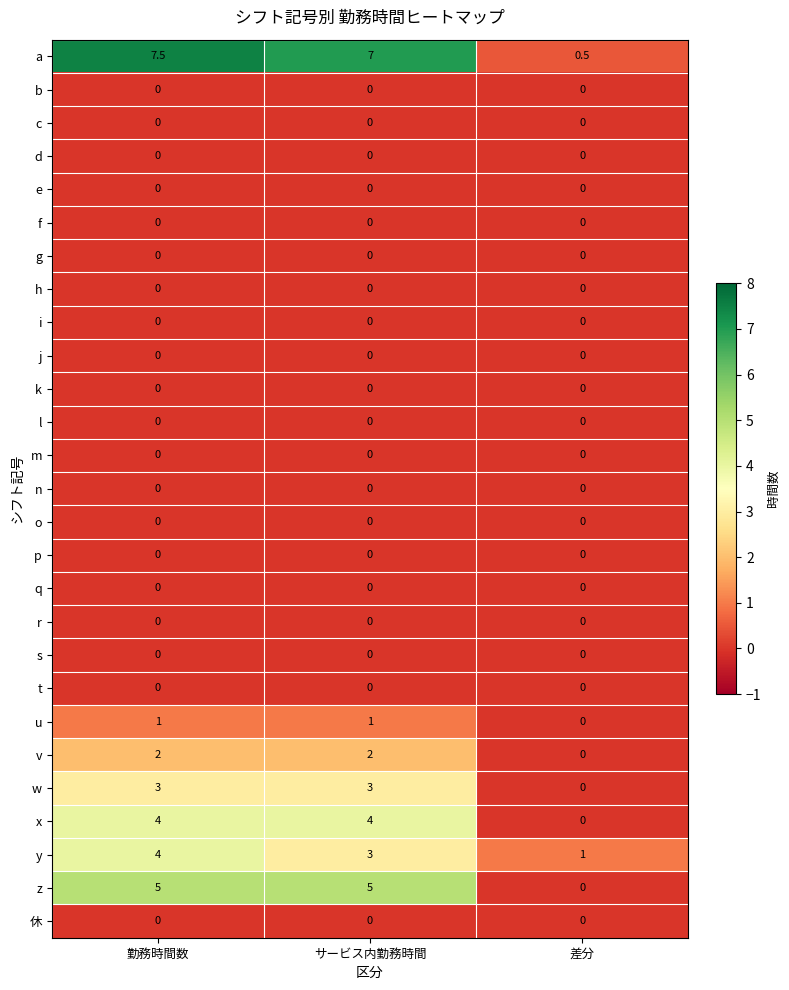

At how many categories does at least one series exceed 5?

2